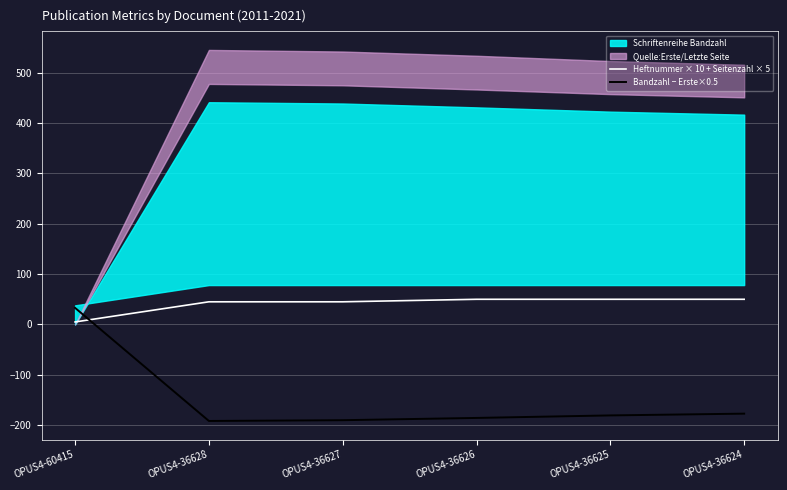

List the labels in order of Heftnummer × 10 + Seitenzahl × 5 value, smallest first.

OPUS4-60415, OPUS4-36628, OPUS4-36627, OPUS4-36626, OPUS4-36625, OPUS4-36624